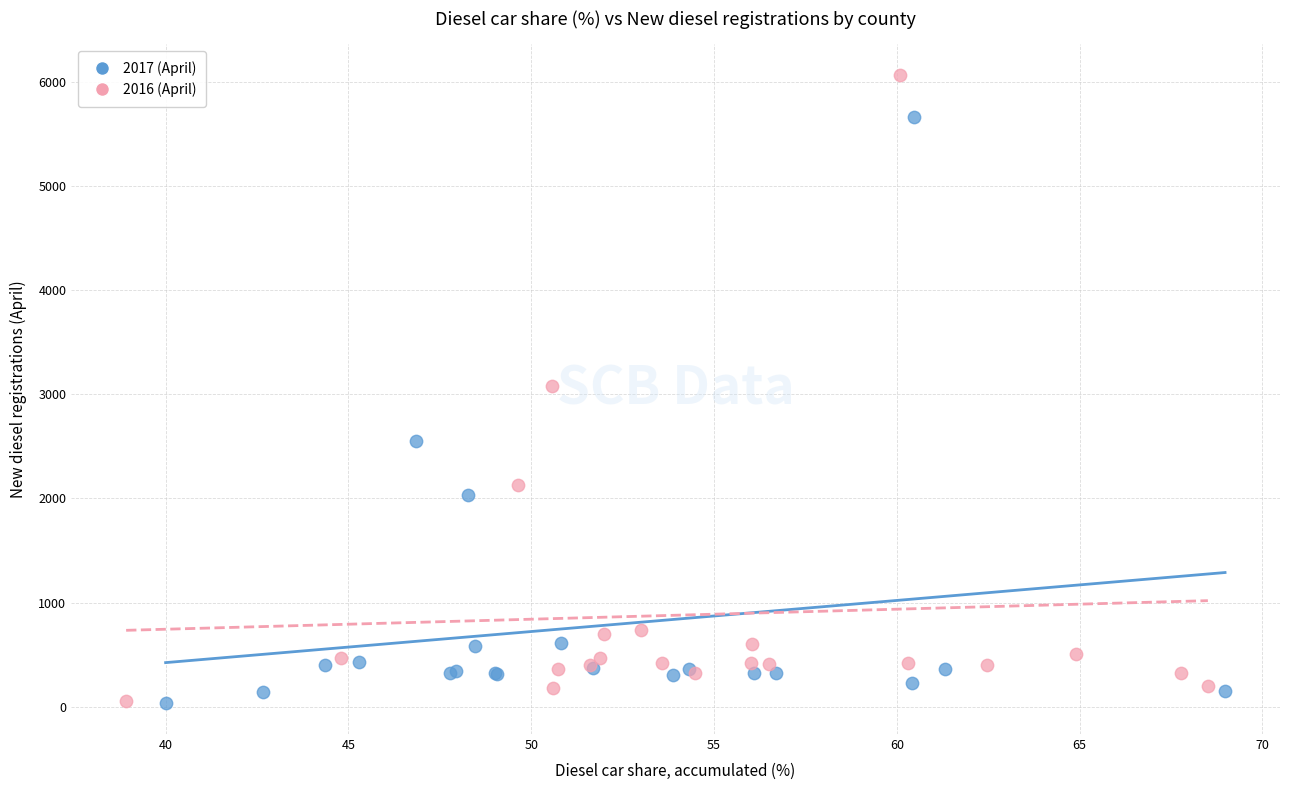

Which series reaches the maximum Y coordinate?

2016 (April)